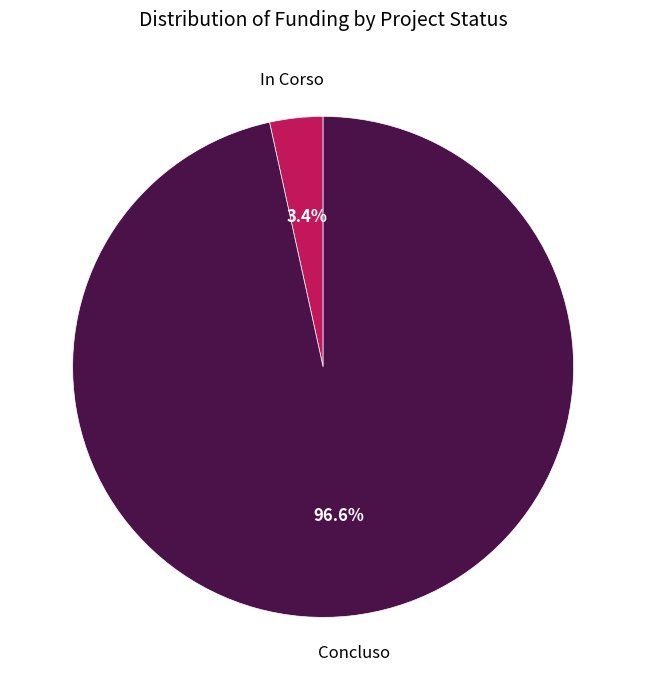

To the nearest percent, what is the average slice percentage?

50%